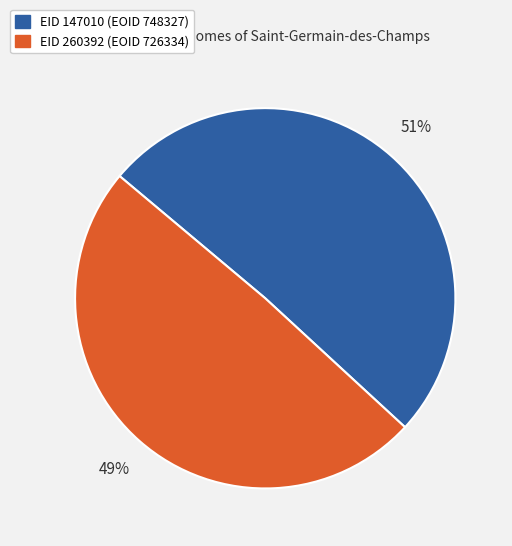

To the nearest percent, what is the combined percentage of EID 147010 (EOID 748327) and EID 260392 (EOID 726334)?

100%